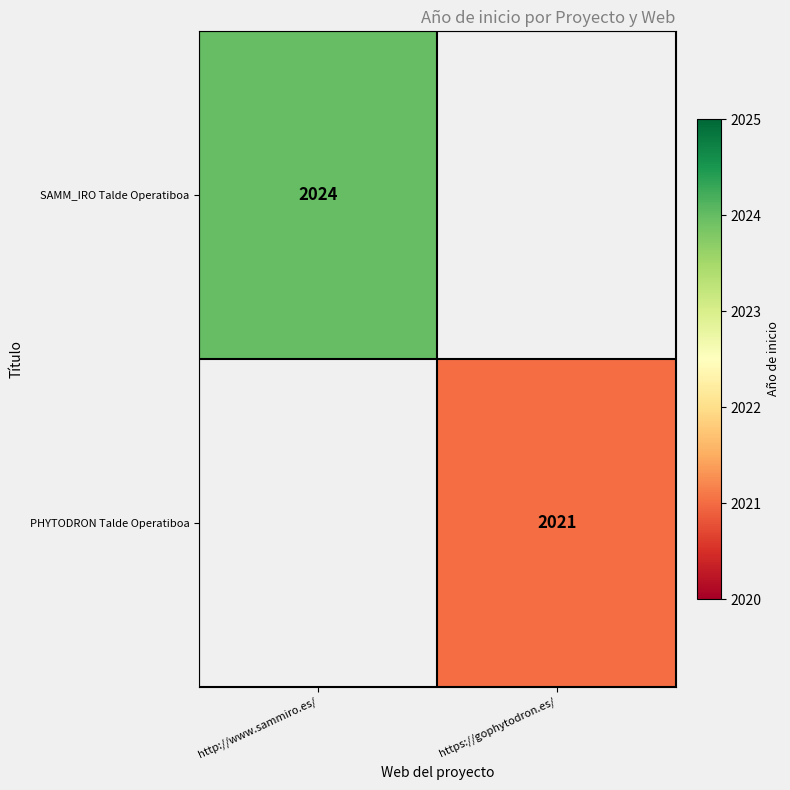

The SAMM_IRO Talde Operatiboa series shows 2835 at http://www.sammiro.es/. True or false?

False